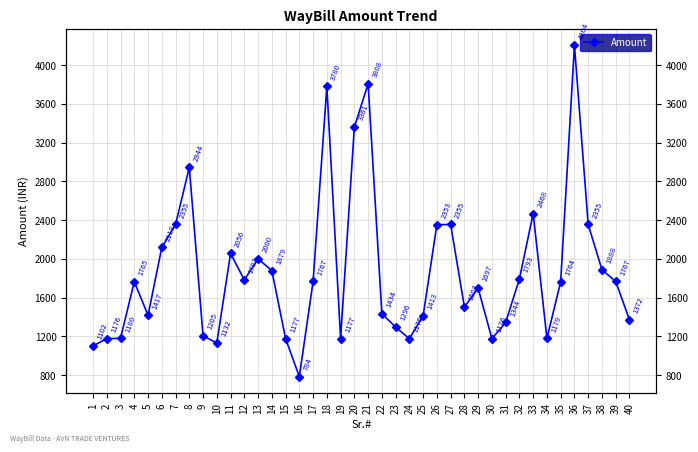

Which label corresponds to the smallest value in the chart?

16